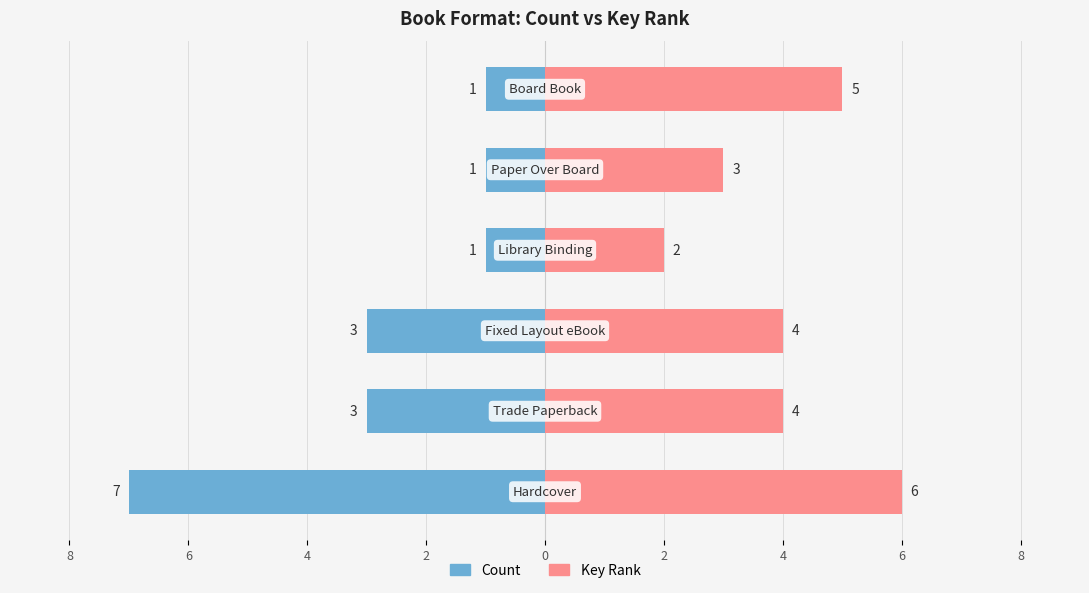

True or false: Key Rank has a value of 4 at 8.

False